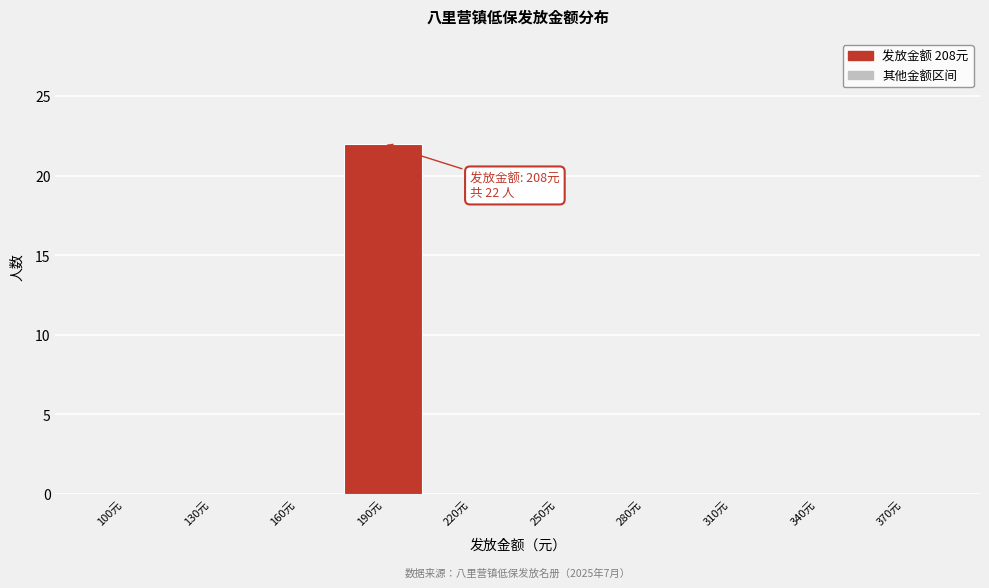

Reading left to right, transcribe all the data shown in this chart.

100元=0	130元=0	160元=0	190元=22	220元=0	250元=0	280元=0	310元=0	340元=0	370元=0